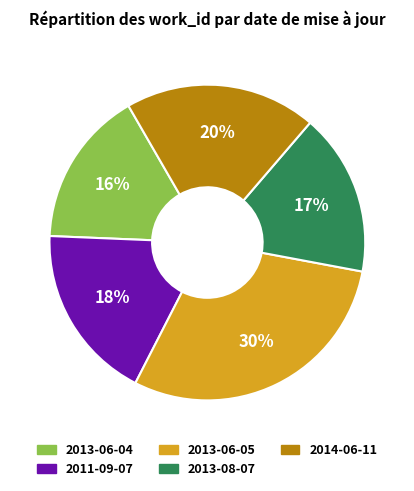

True or false: 2013-06-04 accounts for 7% of the total.

False